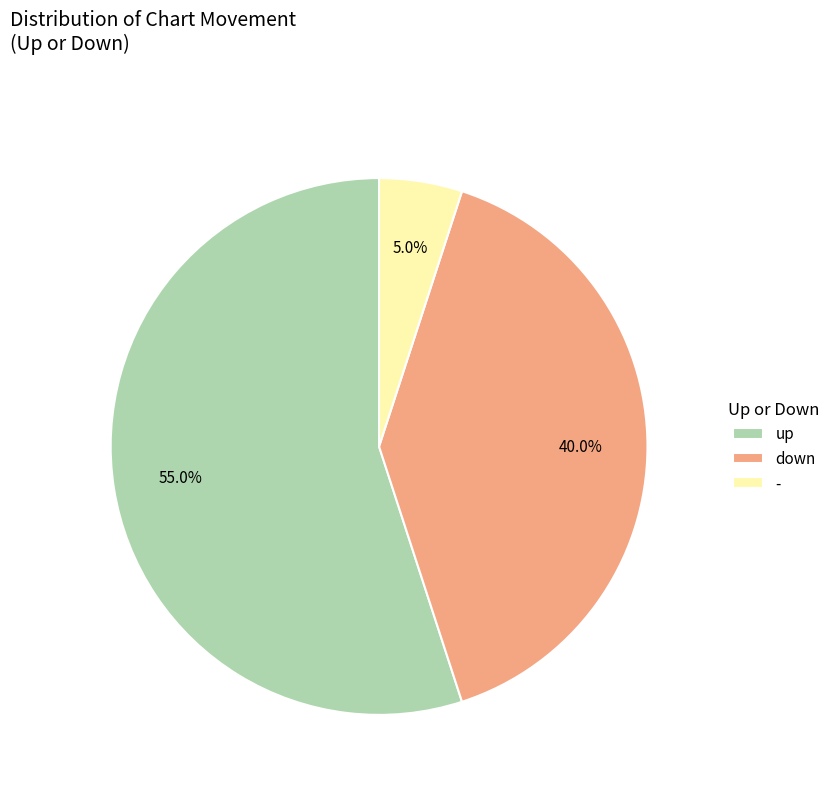

Which has a higher value, up or down?

up